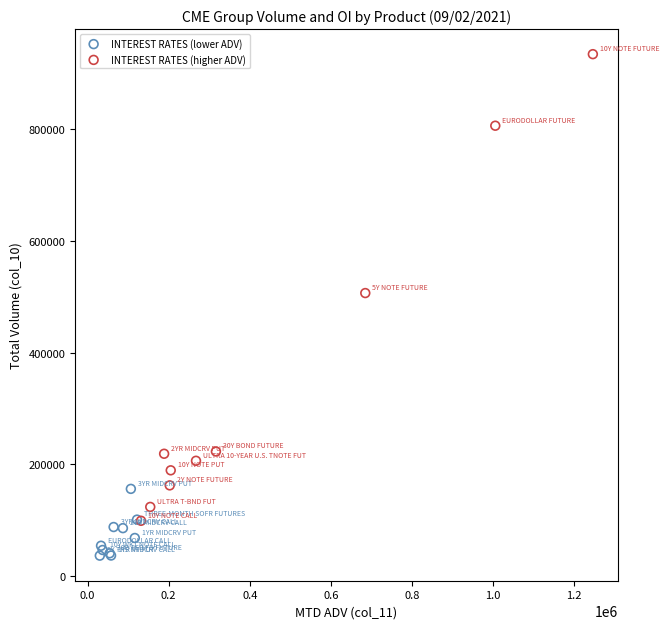

Which series has the widest spread of Y values?

INTEREST RATES (higher ADV)